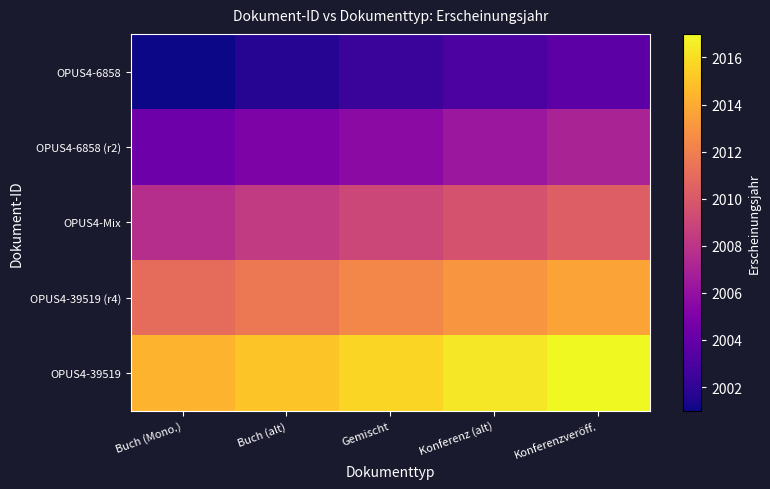

Between Gemischt and Konferenzveröff., which is larger?

Konferenzveröff.